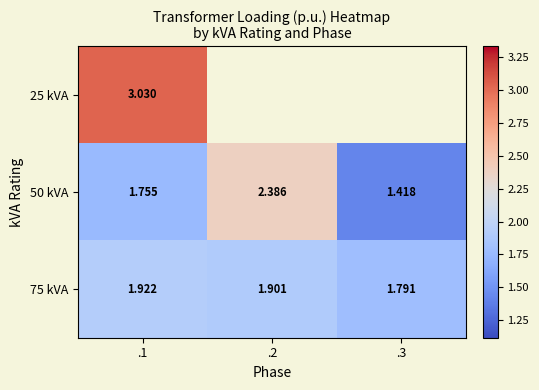

What value does the 50 kVA series have at .3?

1.4